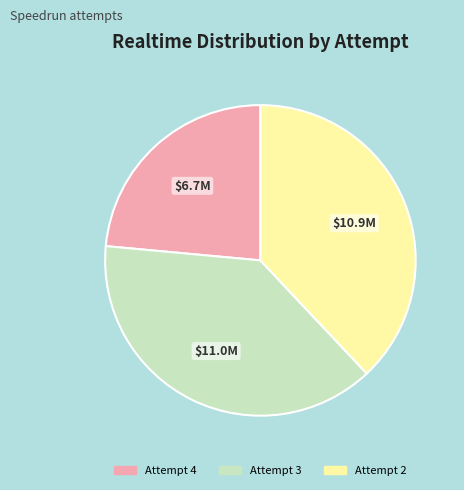

Combined, do Attempt 4 and Attempt 3 account for over 50%?

Yes